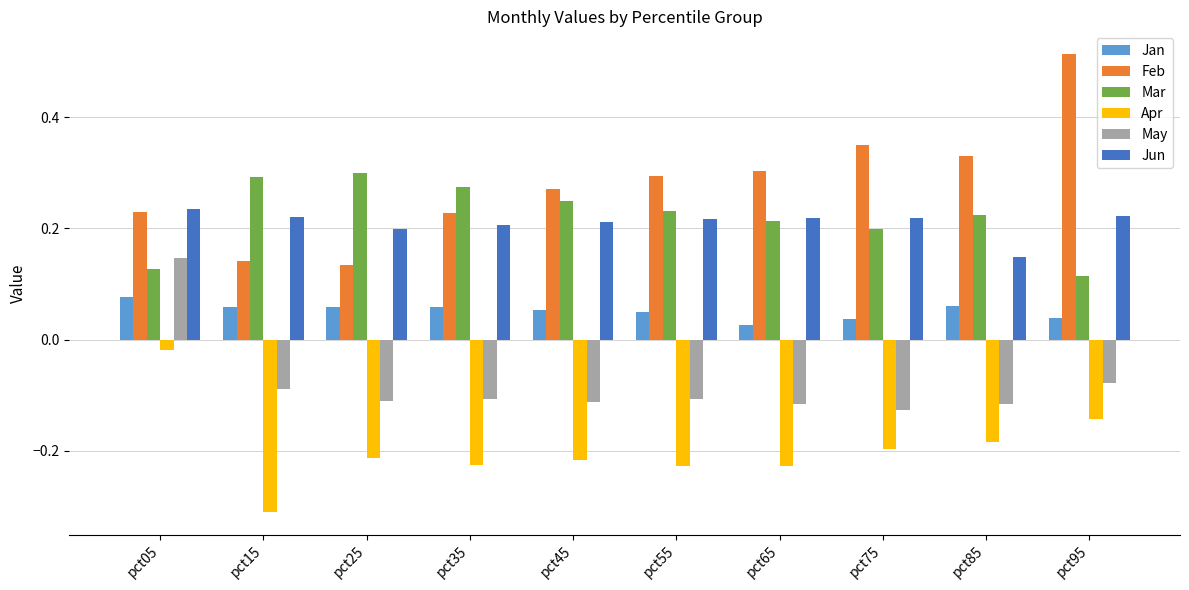

At how many categories does at least one series exceed 0?

10